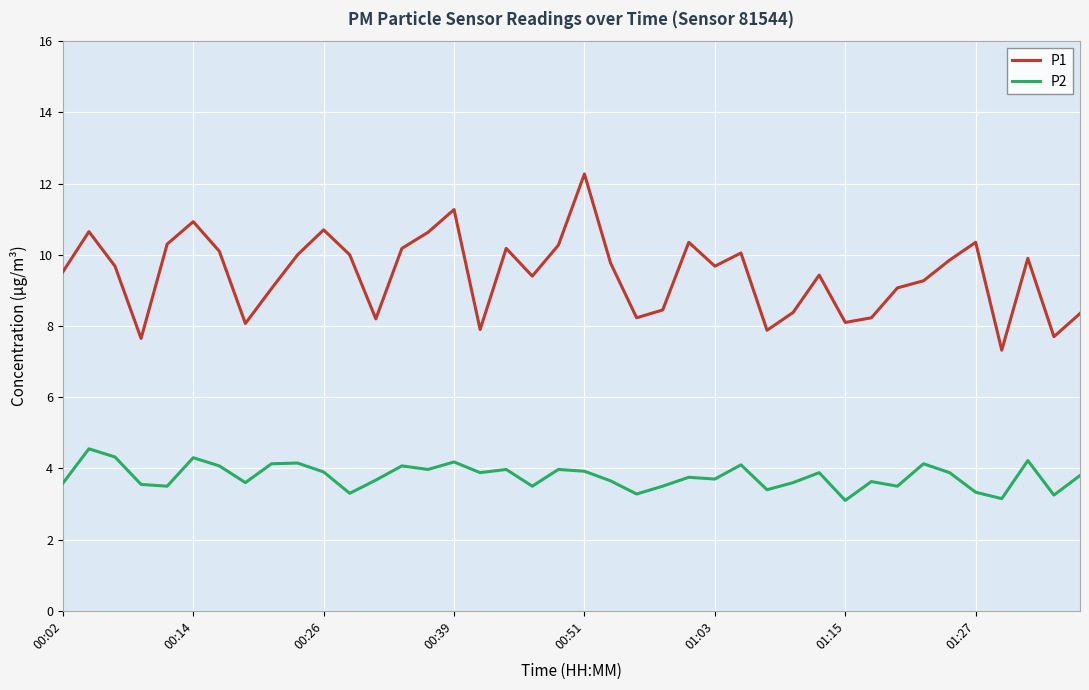

What are all the series names shown in the legend?

P1, P2